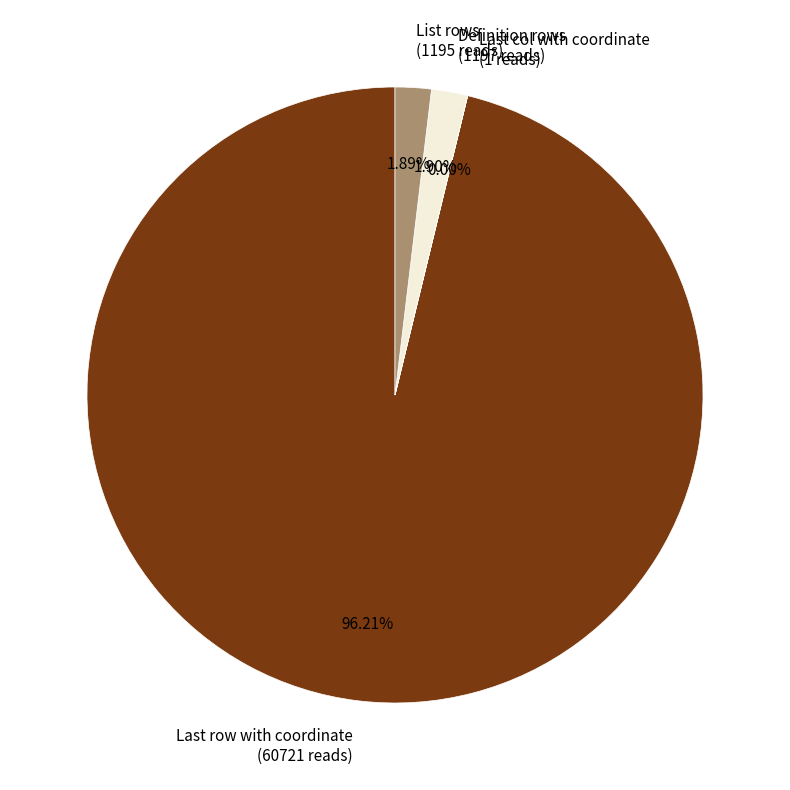

Is there any slice that represents more than half of the pie?

Yes